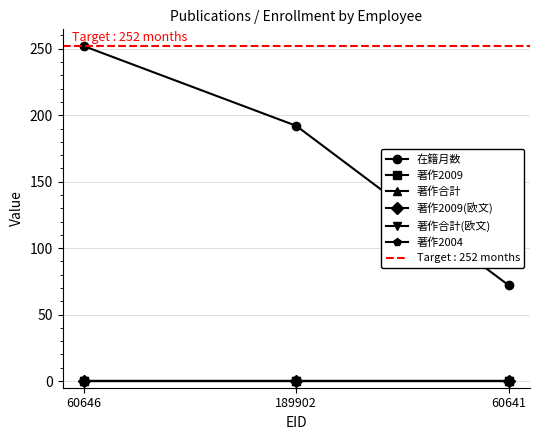

The value of 在籍月数 at 60641 is 115. True or false?

False